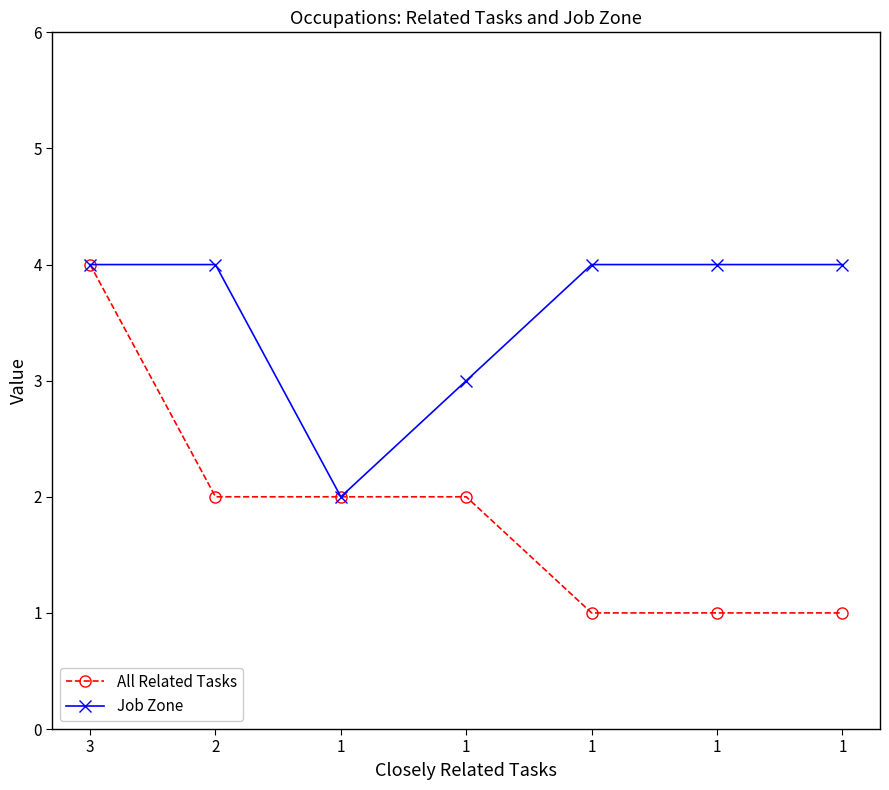

Is this an area chart (filled region under the line)?

No